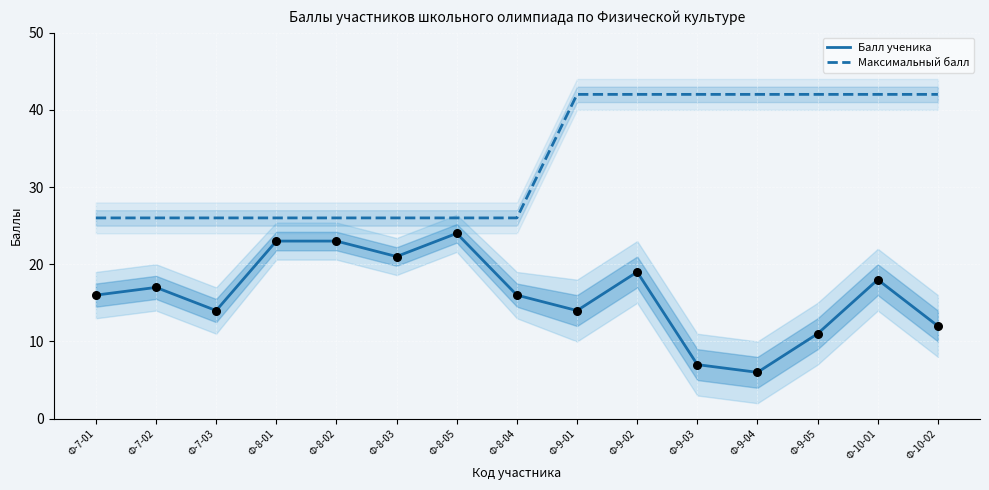

Which series contains the highest Y value?

Максимальный балл